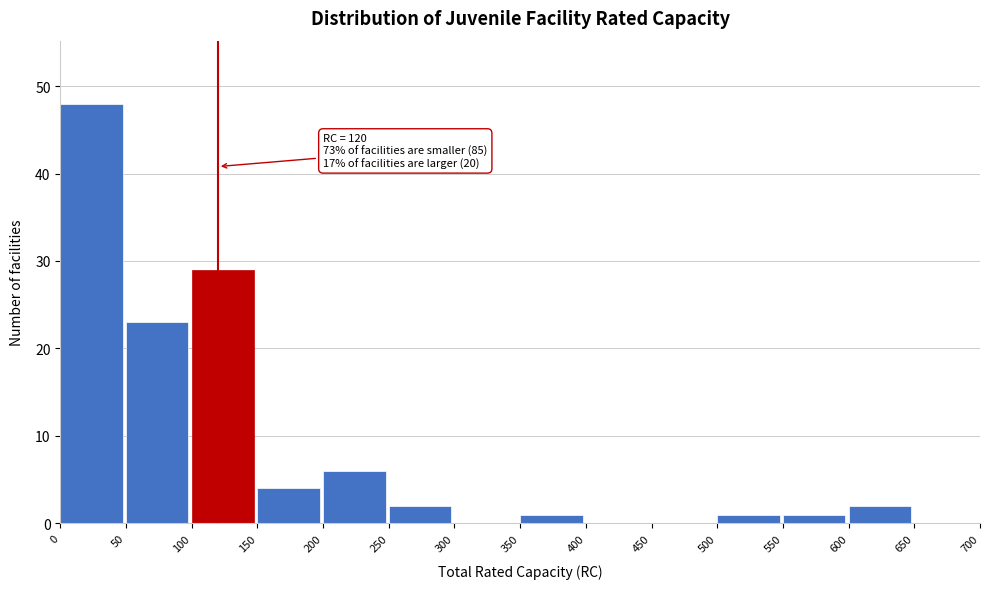

Which range on the x-axis has the tallest bar?

0 to 50